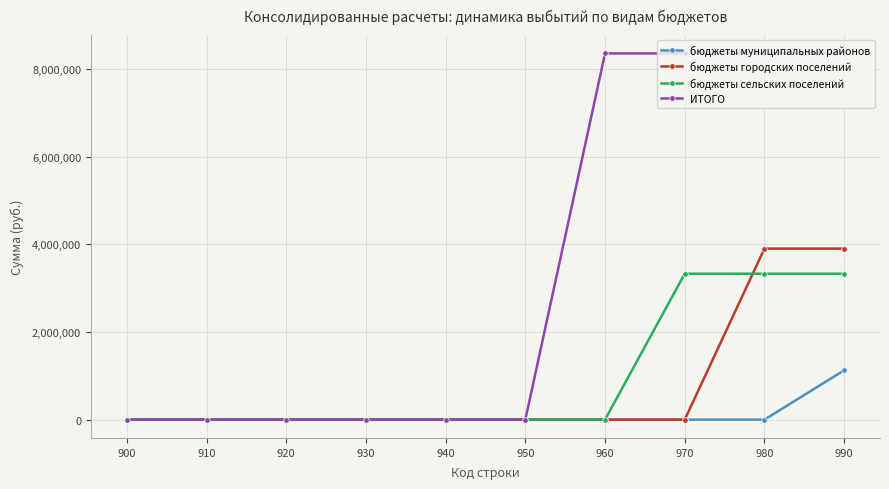

The value of бюджеты муниципальных районов at 940 is 0.0. True or false?

True